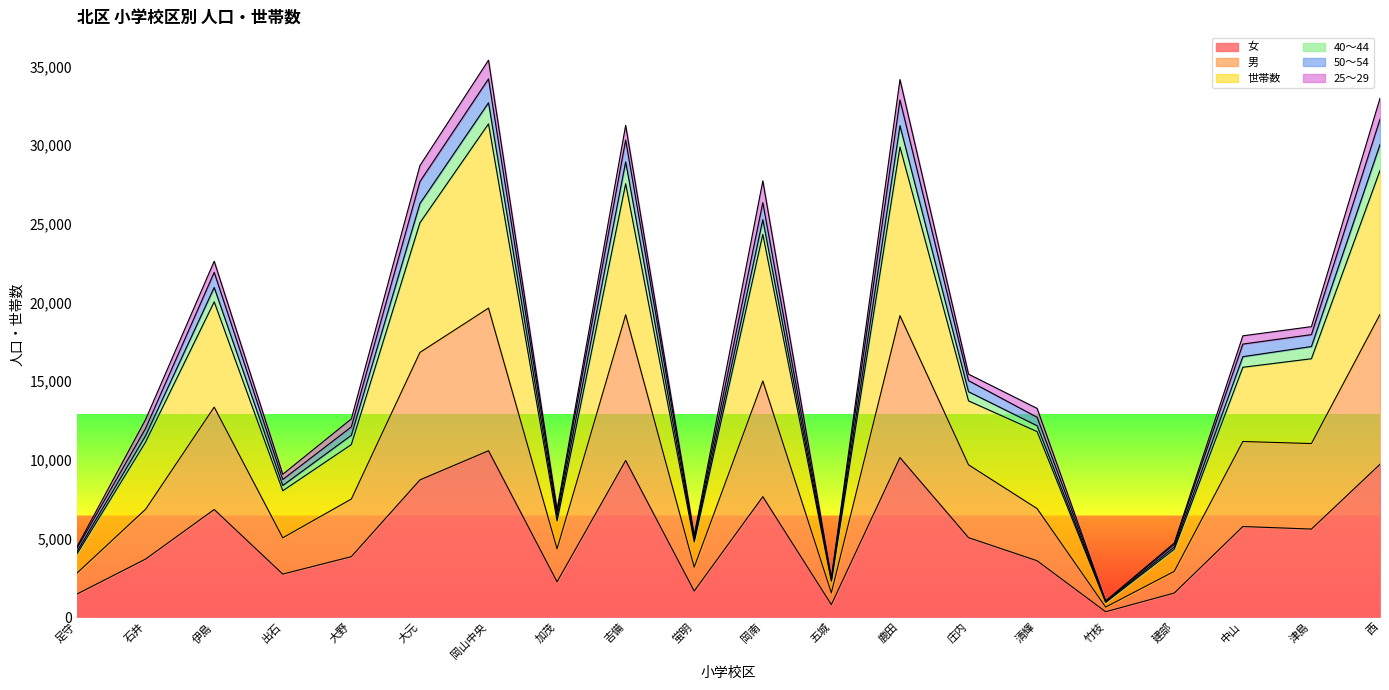

True or false: 世帯数 and 男 cross at least once.

False